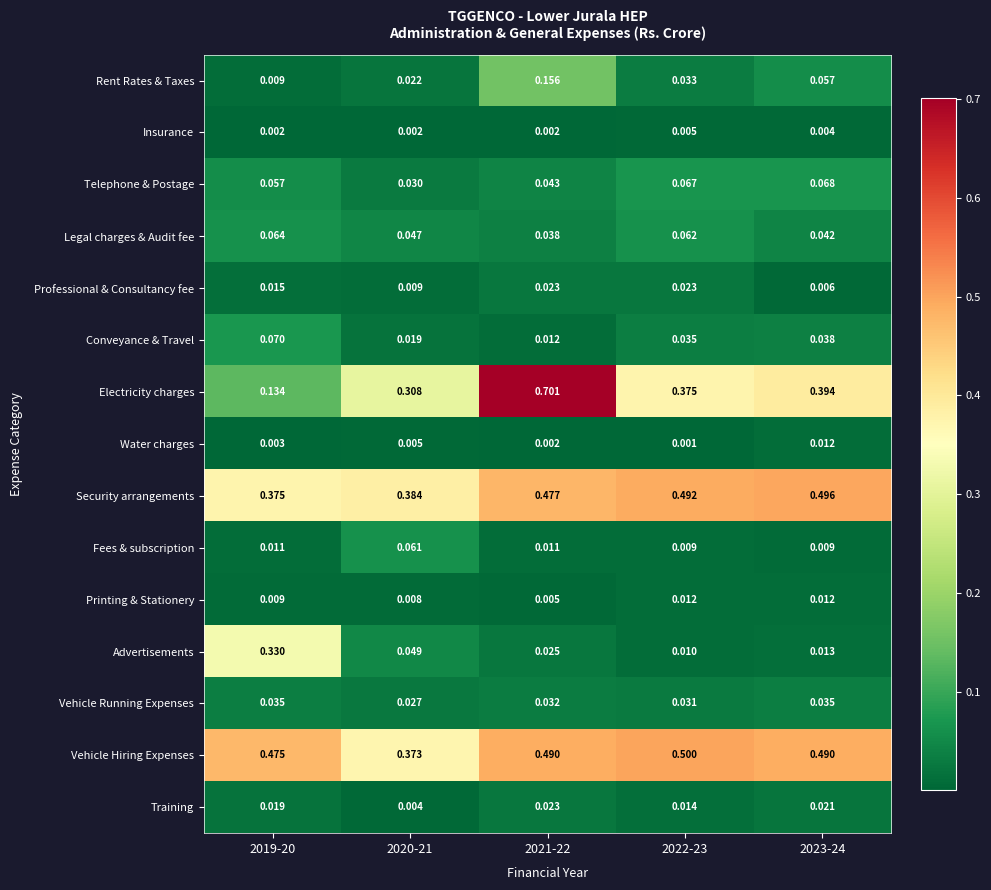

Which series changed the most between 2021-22 and 2023-24?

Electricity charges